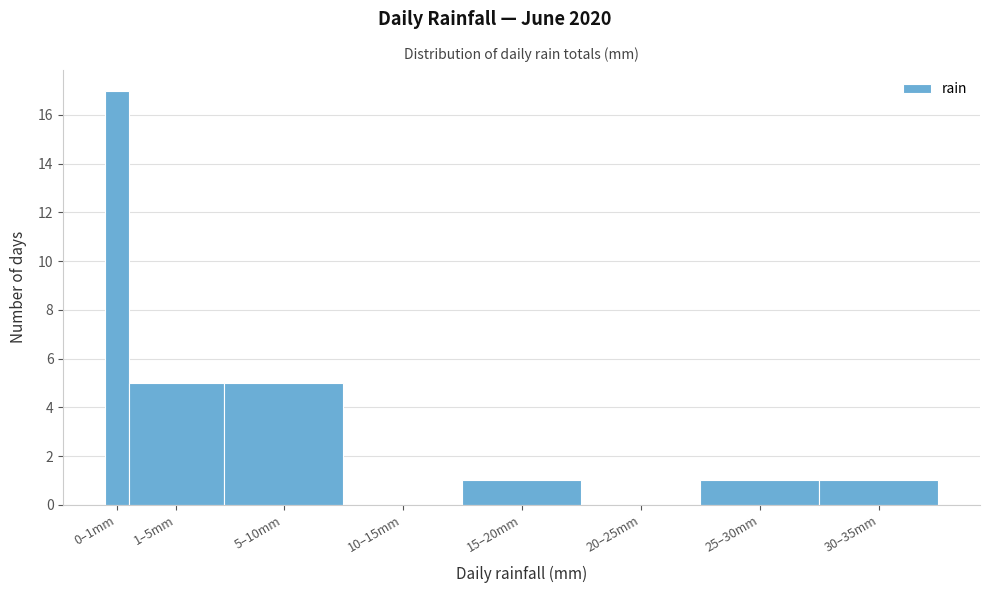

Reading left to right, extract all data points from this chart.

0–1mm=17	1–5mm=5	5–10mm=5	10–15mm=0	15–20mm=1	20–25mm=0	25–30mm=1	30–35mm=1